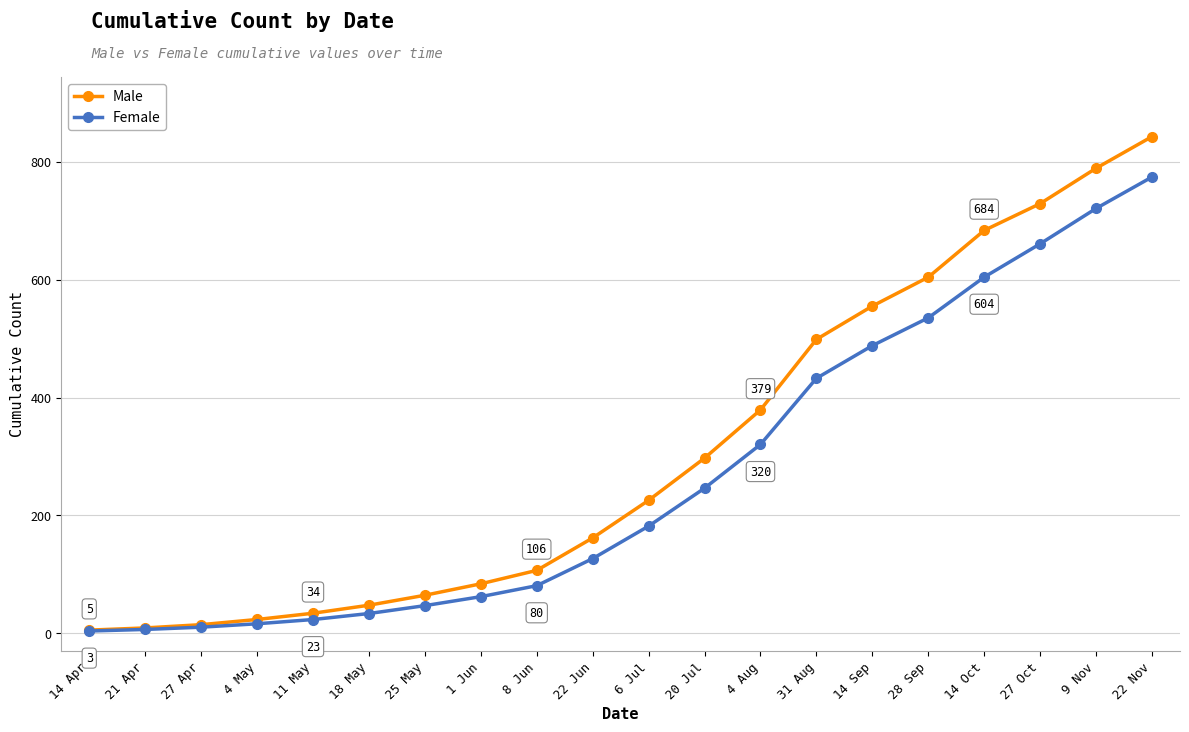

How many data points in Male are above 225?

10